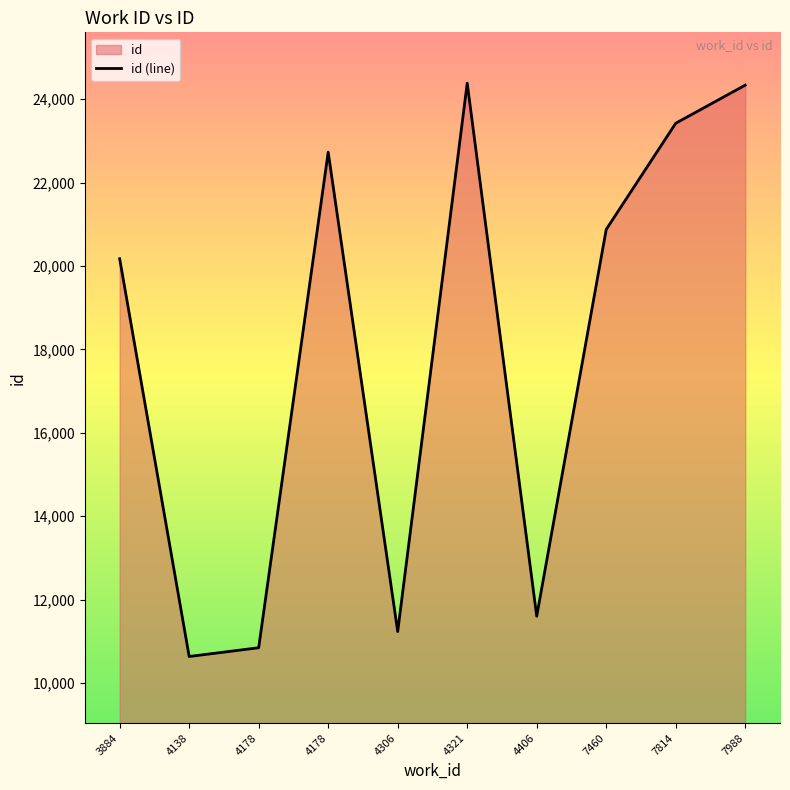

Read the value at 4138.

10639